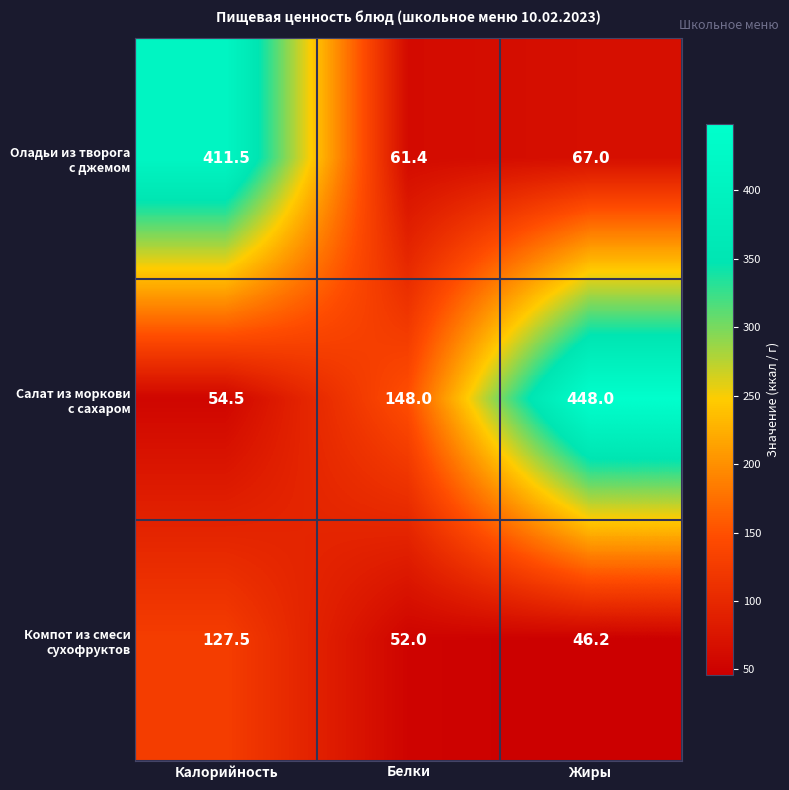

What is the smallest value displayed?

46.2